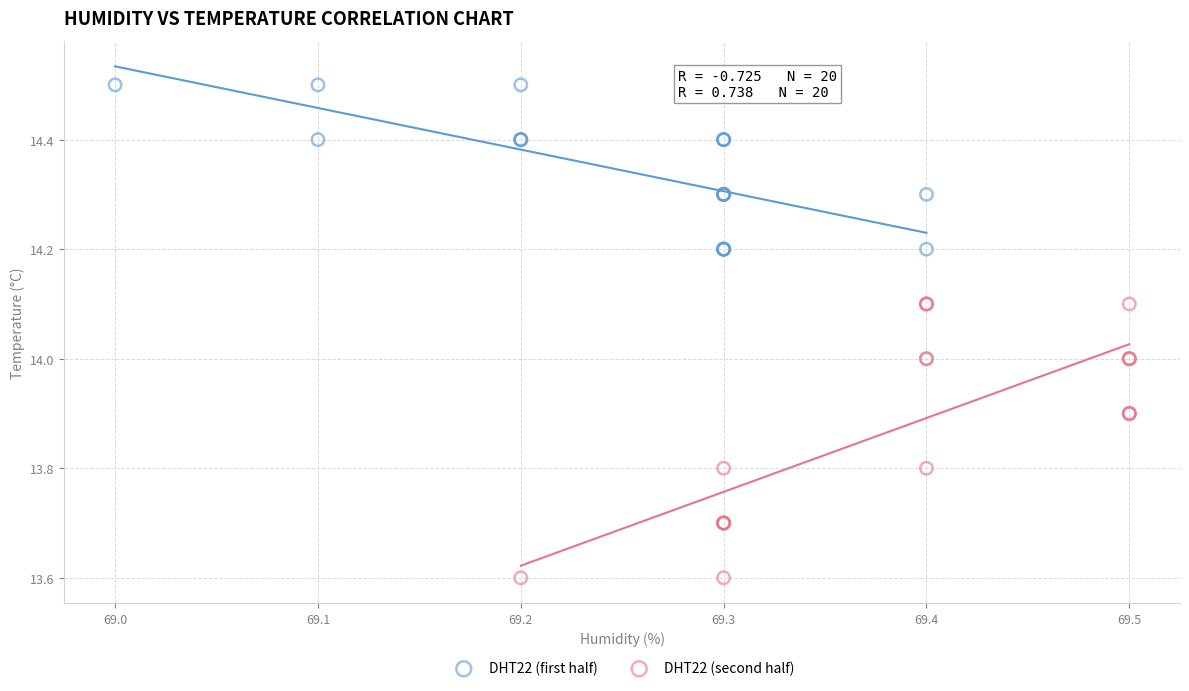

Which series contains the highest Y value?

DHT22 (first half)